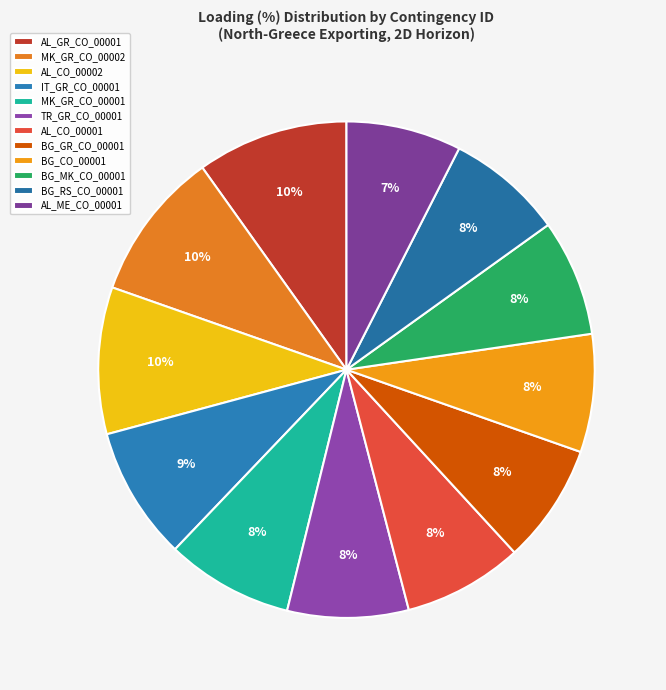

Is it true that IT_GR_CO_00001 is 9% of the pie?

True